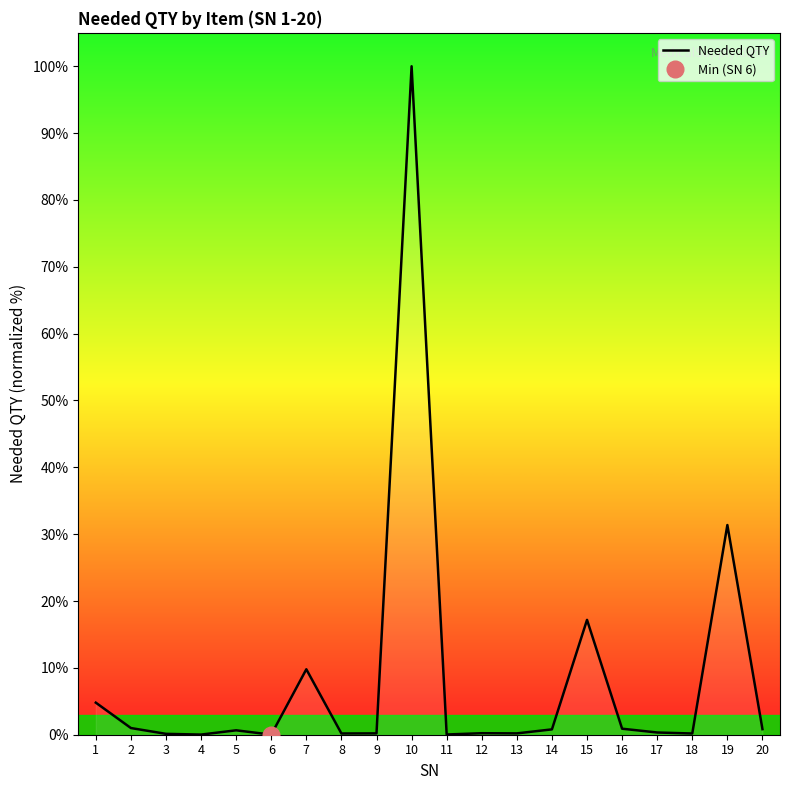

Reading left to right, extract all data points from this chart.

1=4.8	2=1.0	3=0.1	4=0.0	5=0.7	6=0.0	7=9.8	8=0.2	9=0.2	10=100.0	11=0.0	12=0.2	13=0.2	14=0.8	15=17.2	16=0.9	17=0.3	18=0.2	19=31.4	20=0.8